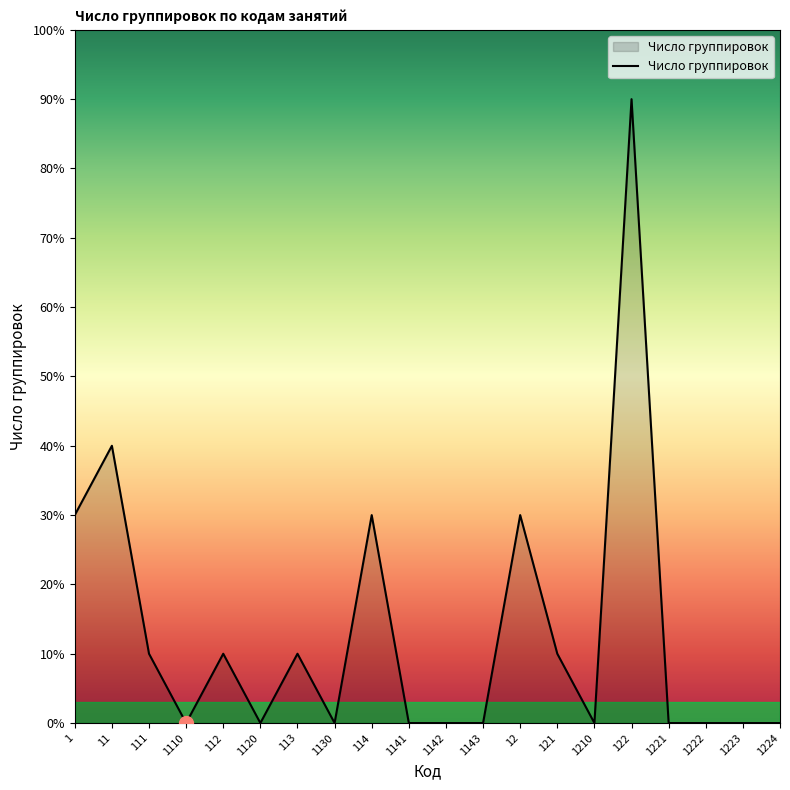

Reading left to right, what are all the values shown in this chart?

3	4	1	0	1	0	1	0	3	0	0	0	3	1	0	9	0	0	0	0